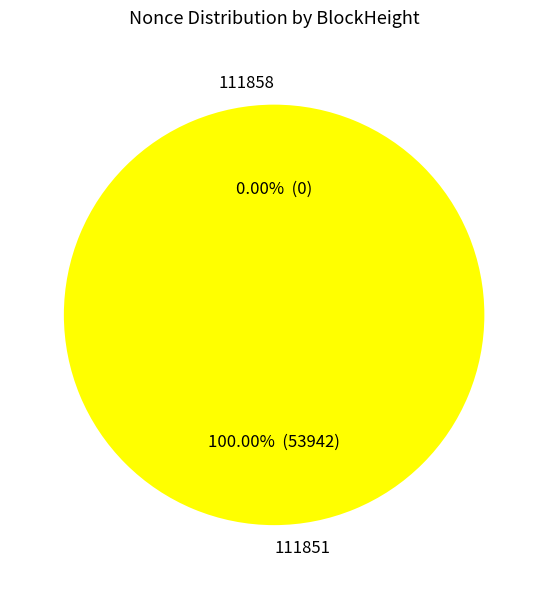

True or false: 111851 accounts for 100% of the total.

True